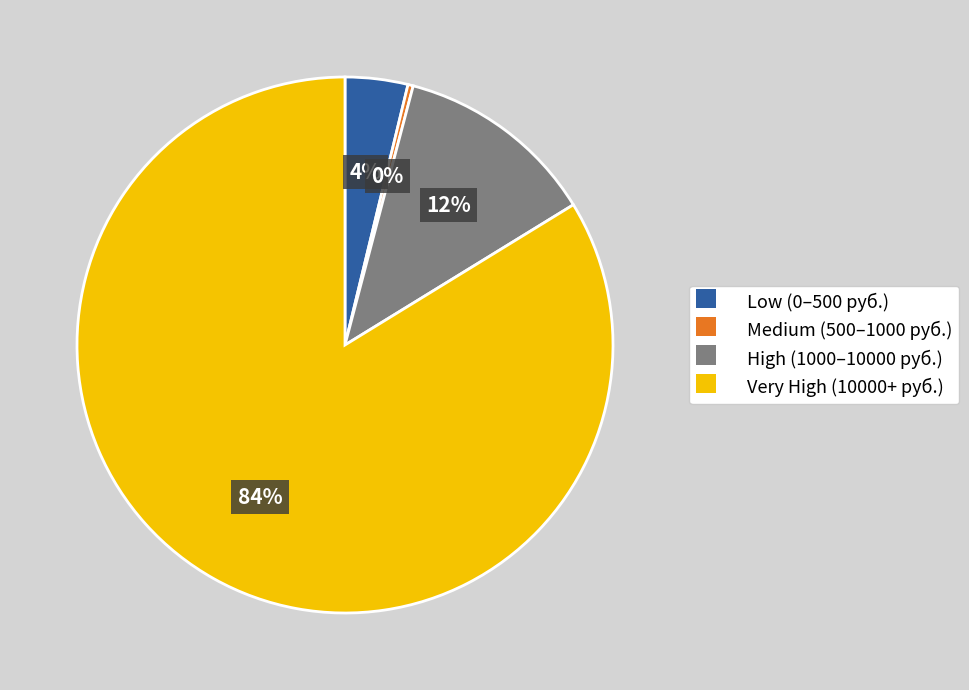

Combined, do High (1000–10000 руб.) and Low (0–500 руб.) account for over 50%?

No